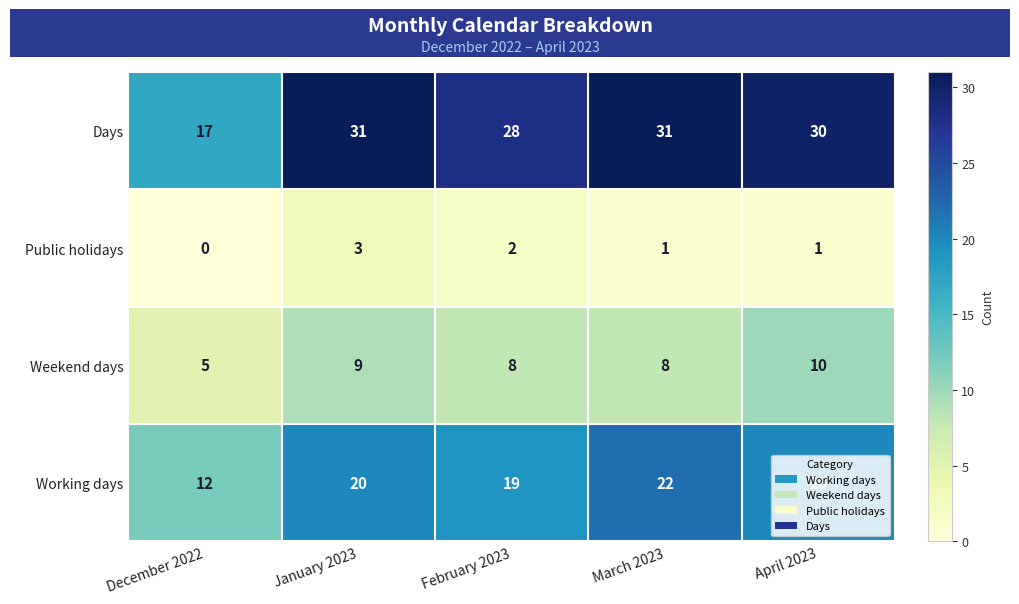

What is the maximum value shown in the chart?

31